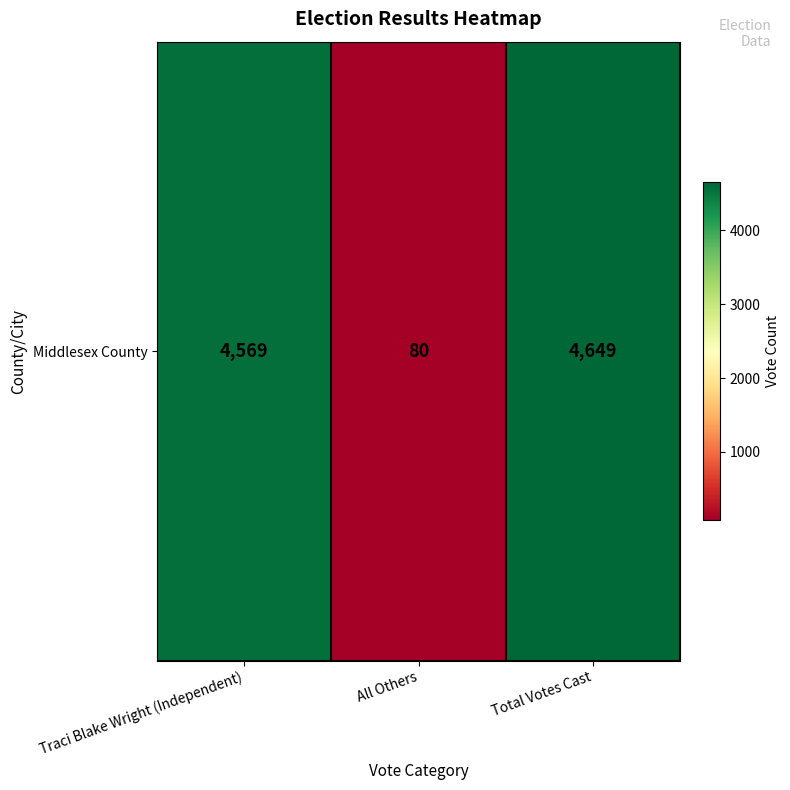

Between Total Votes Cast and All Others, which is larger?

Total Votes Cast